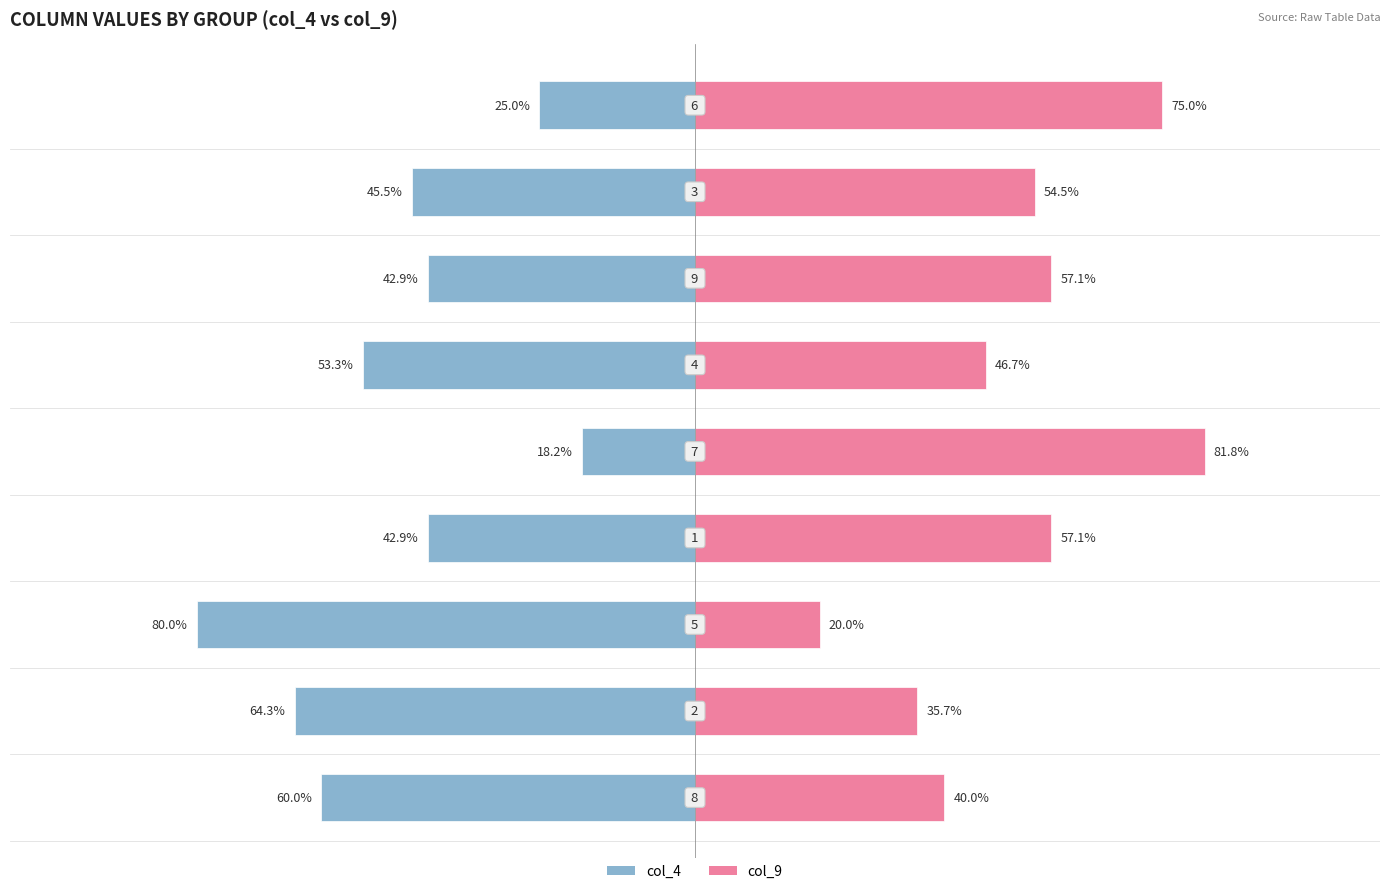

List the series in order of their peak value, lowest first.

col_4, col_9